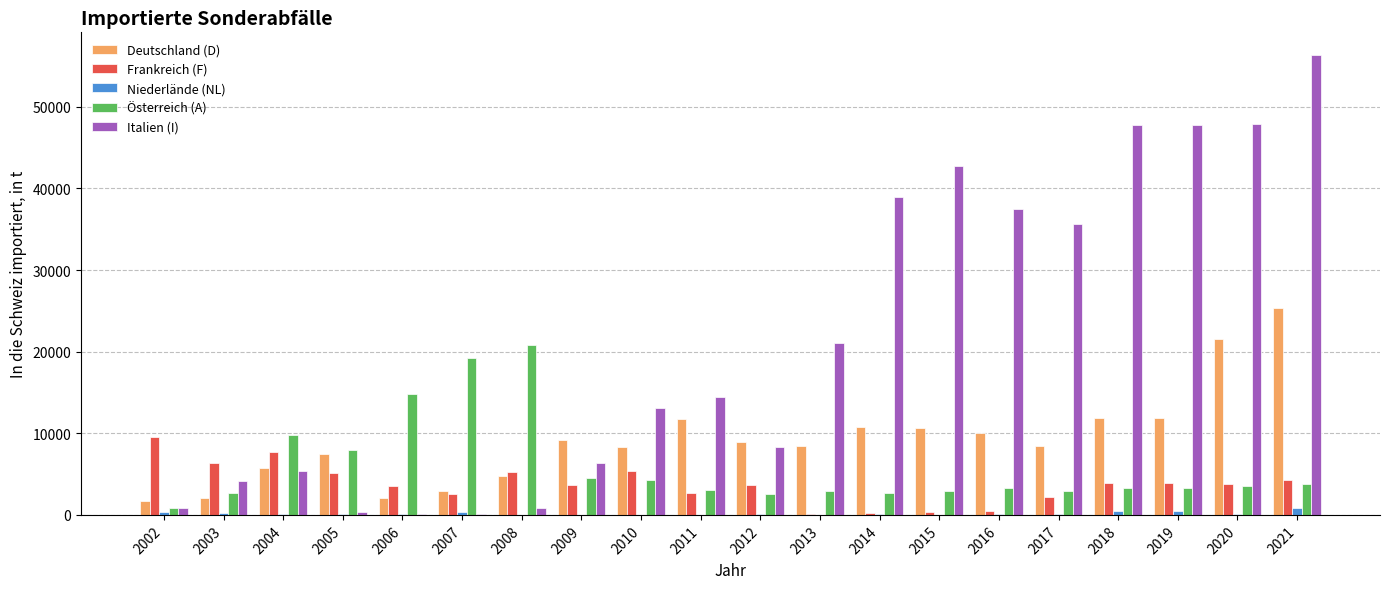

What is the average value of the Niederlände (NL) series?

165